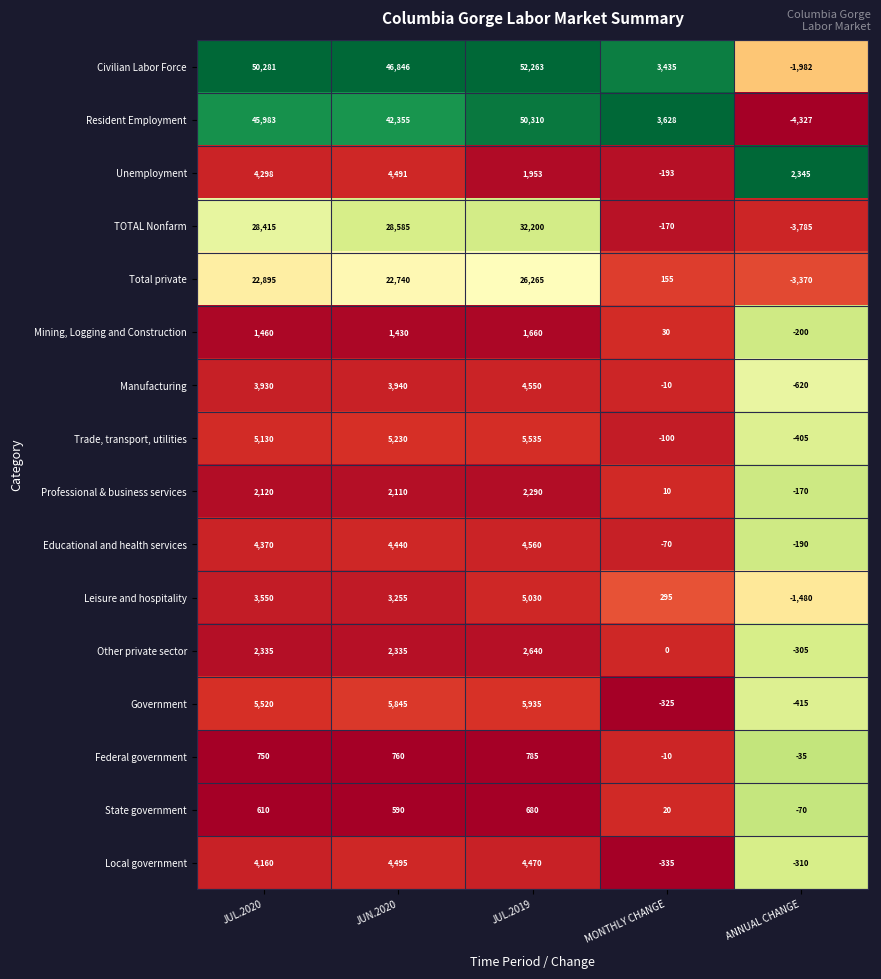

Which series has the largest total across all categories?

Civilian Labor Force